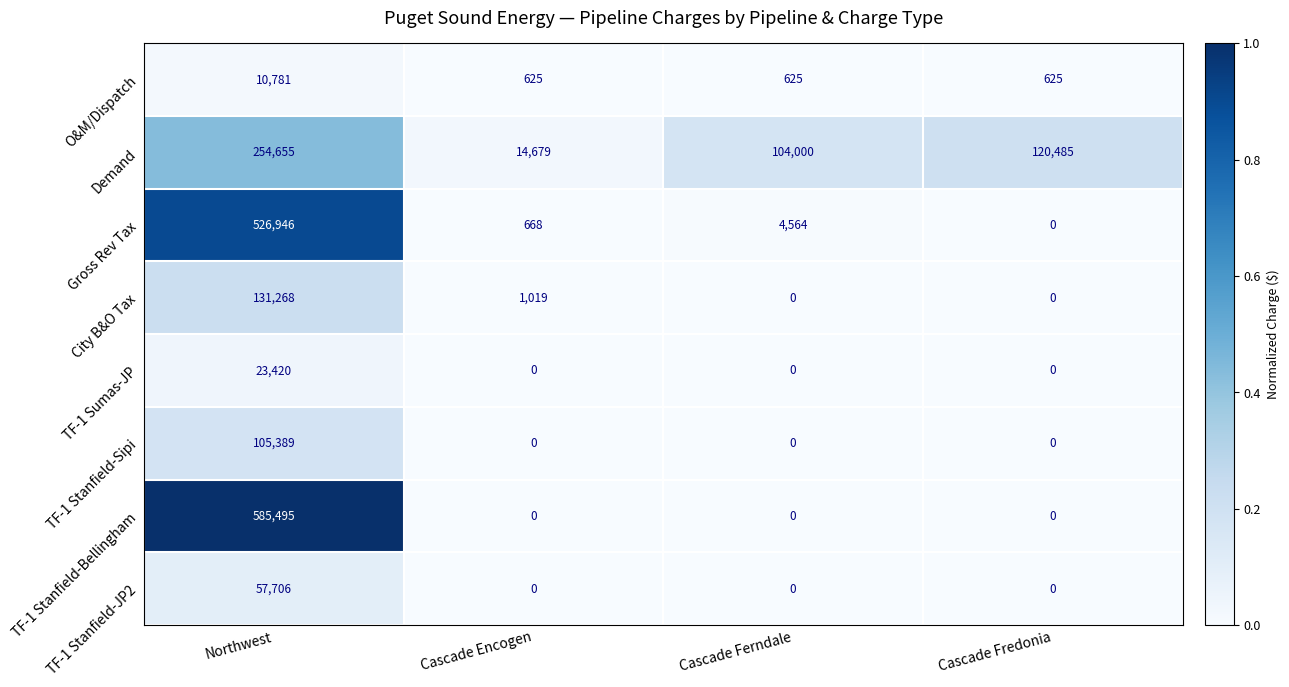

Rank the series by their maximum value, from lowest to highest.

O&M/Dispatch, TF-1 Sumas-JP, TF-1 Stanfield-JP2, TF-1 Stanfield-Sipi, City B&O Tax, Demand, Gross Rev Tax, TF-1 Stanfield-Bellingham